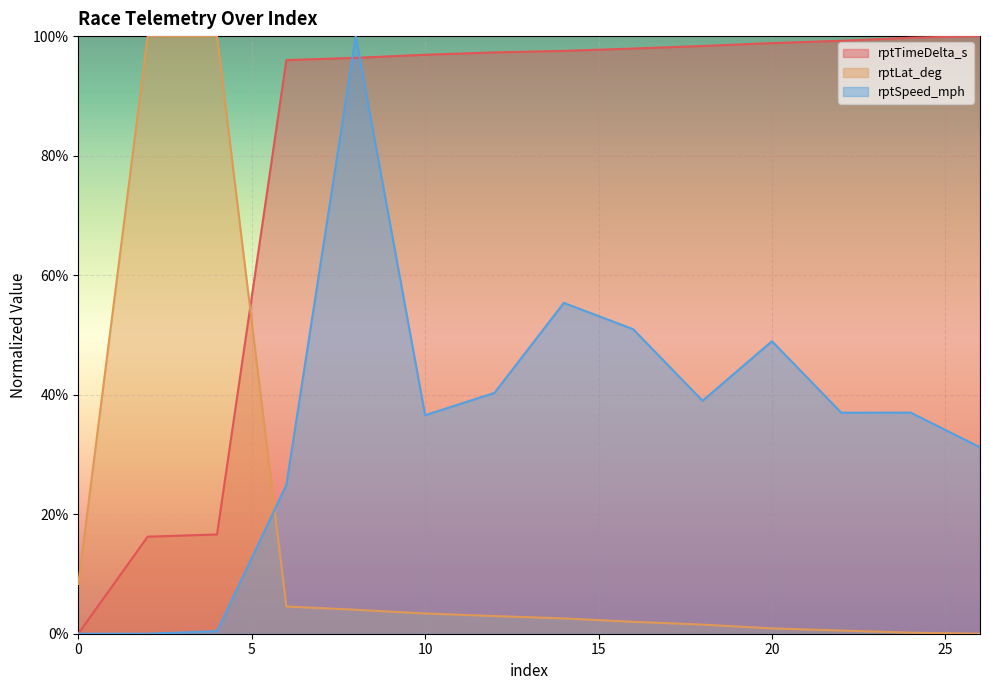

How many intersections are there between rptSpeed_mph and rptTimeDelta_s?

2